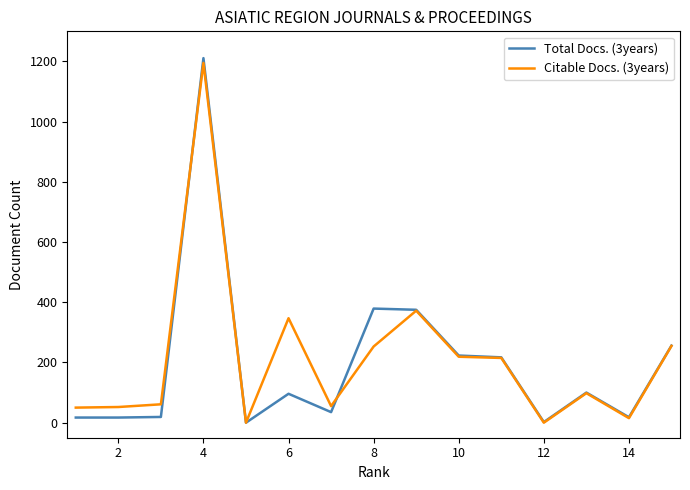

Which series has the widest spread of values?

Total Docs. (3years)